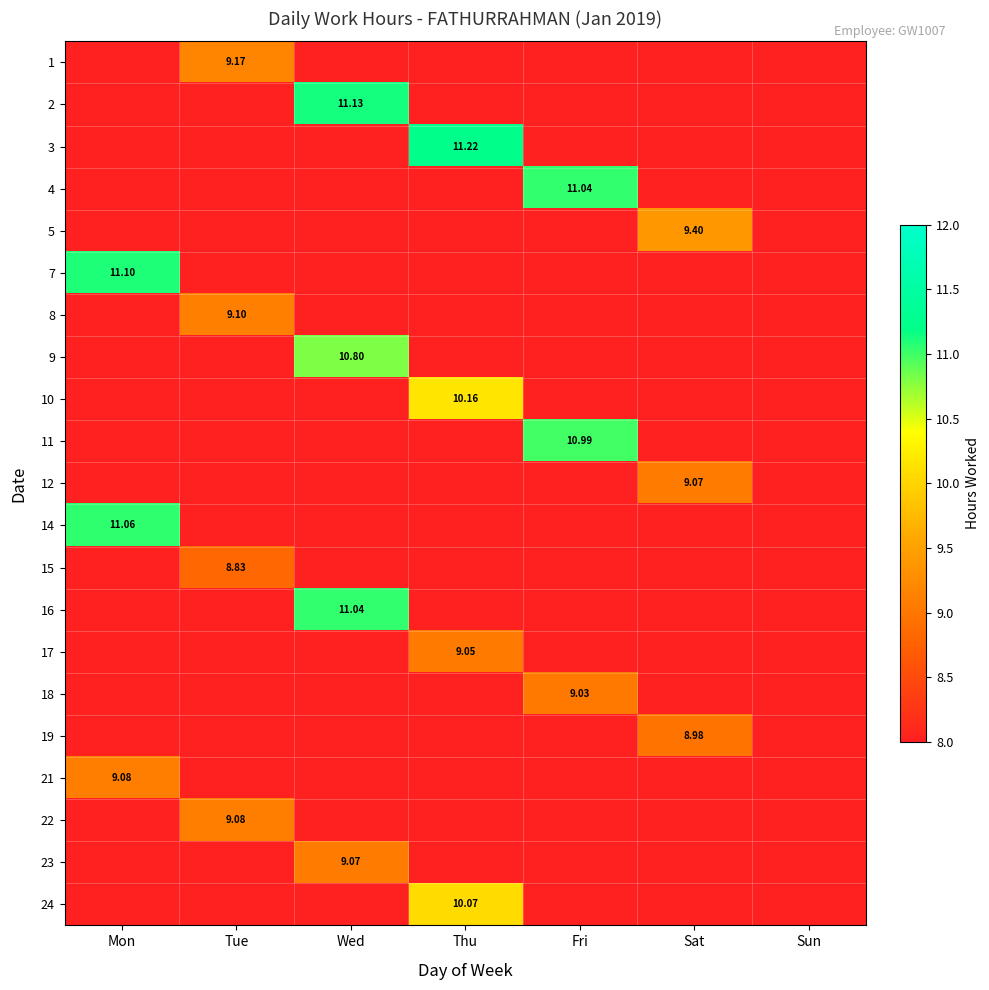

Is the value of 18 at Mon greater than the value of 19 at Sat?

No